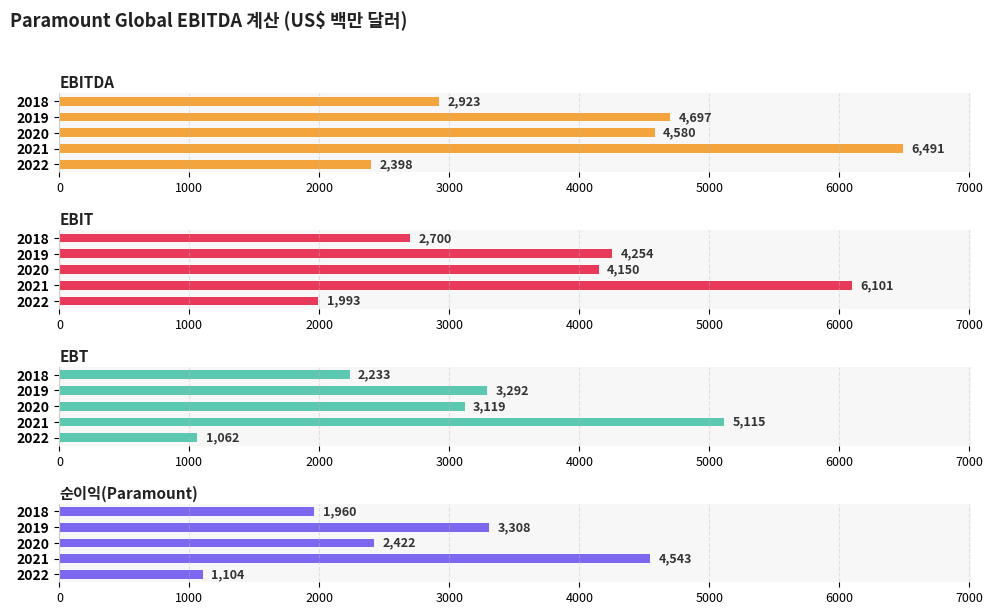

What is the difference between the maximum and minimum values in the 순이익(Paramount) series?

3439